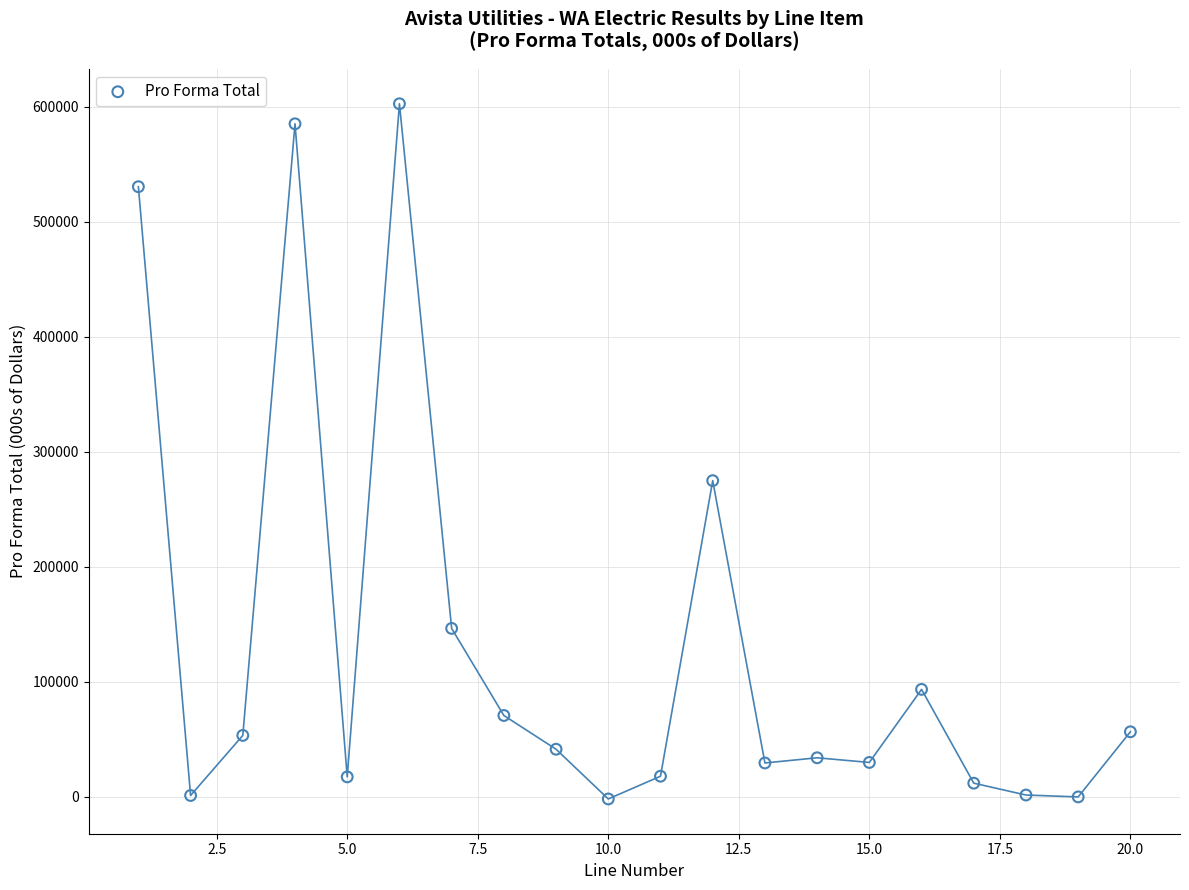

What Y value in the scatter plot is closest to 300410?

274935.0